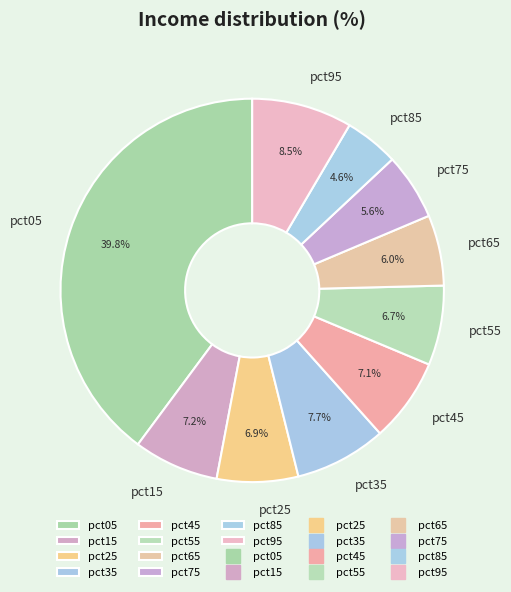

Is the sum of pct45 and pct15 greater than half?

No